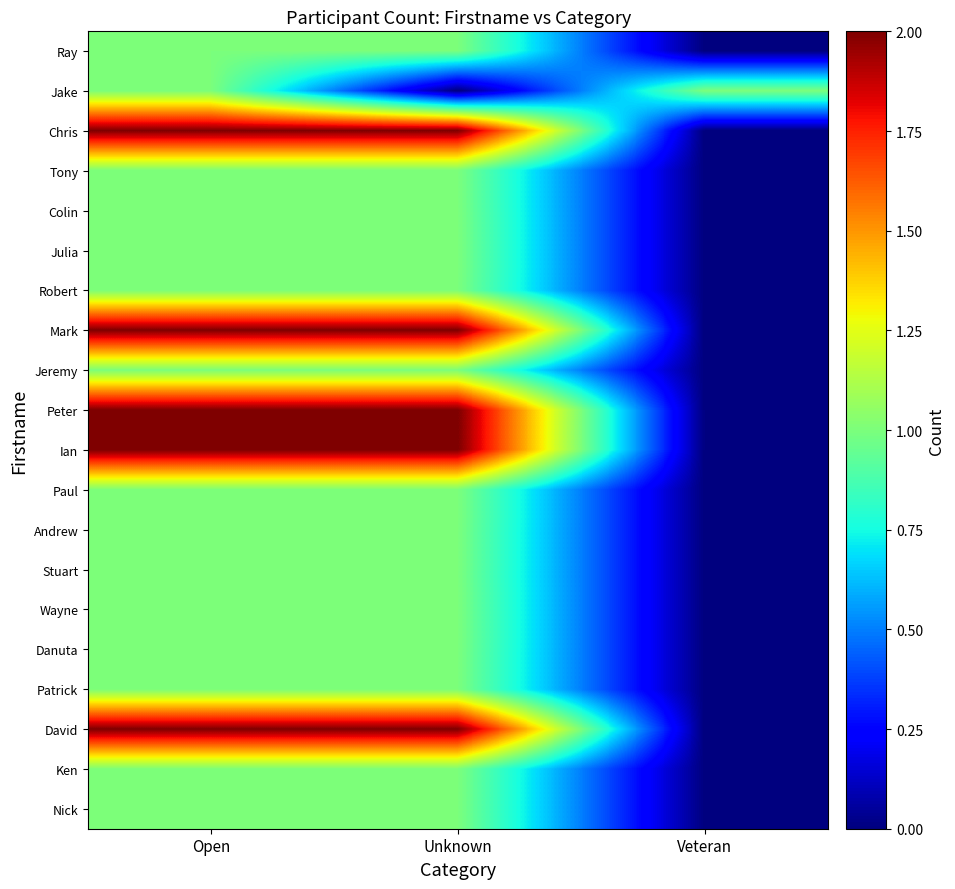

What value does the Robert series have at Open?

1